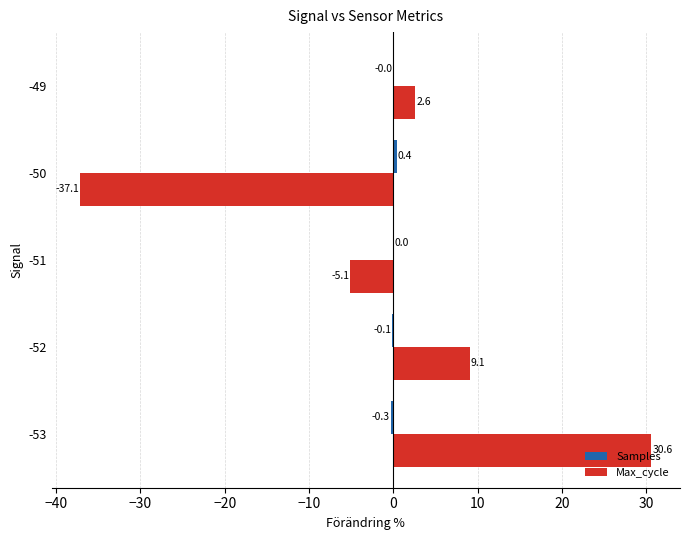

Which label corresponds to the largest value in the chart?

-53